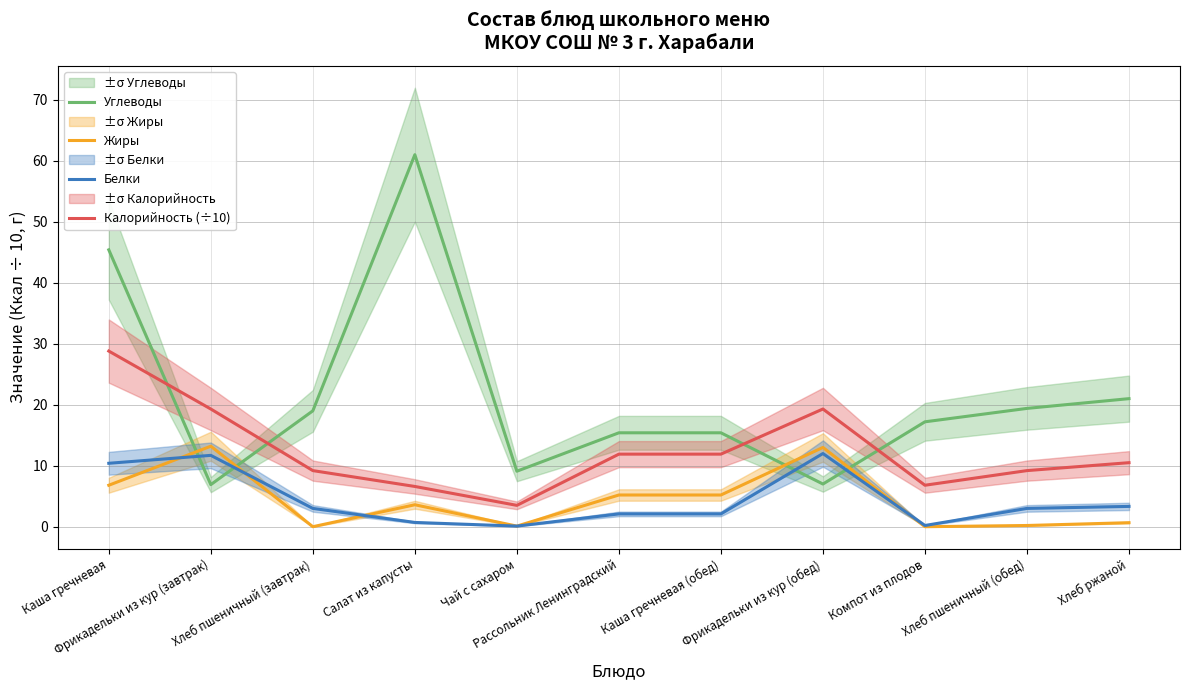

Is it true that Белки equals 3.0 at Хлеб пшеничный (обед)?

True